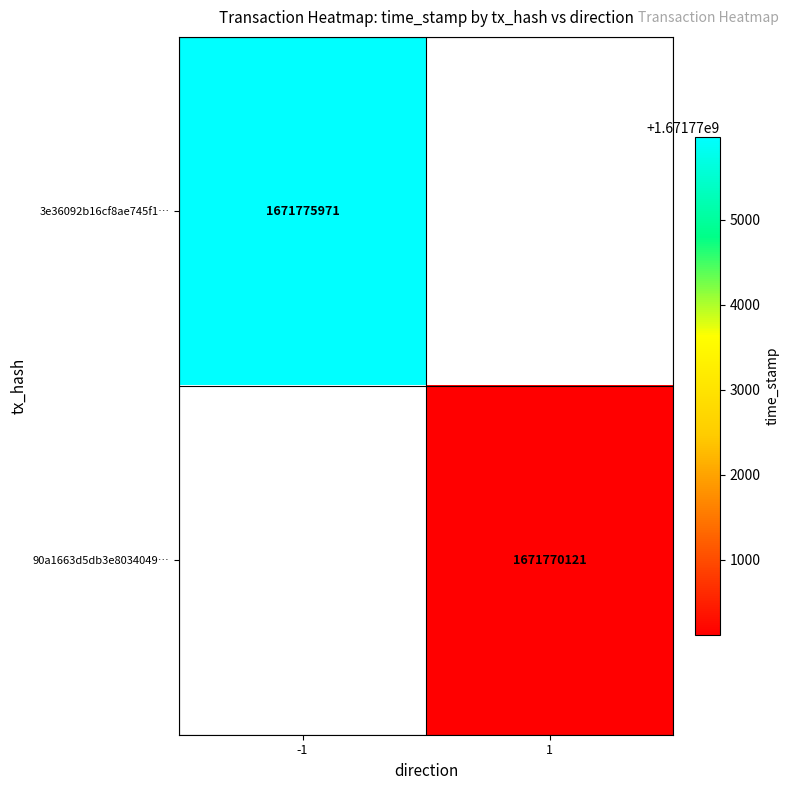

True or false: 90a1663d5db3e8034049… has a value of 2544459040 at 1.

False